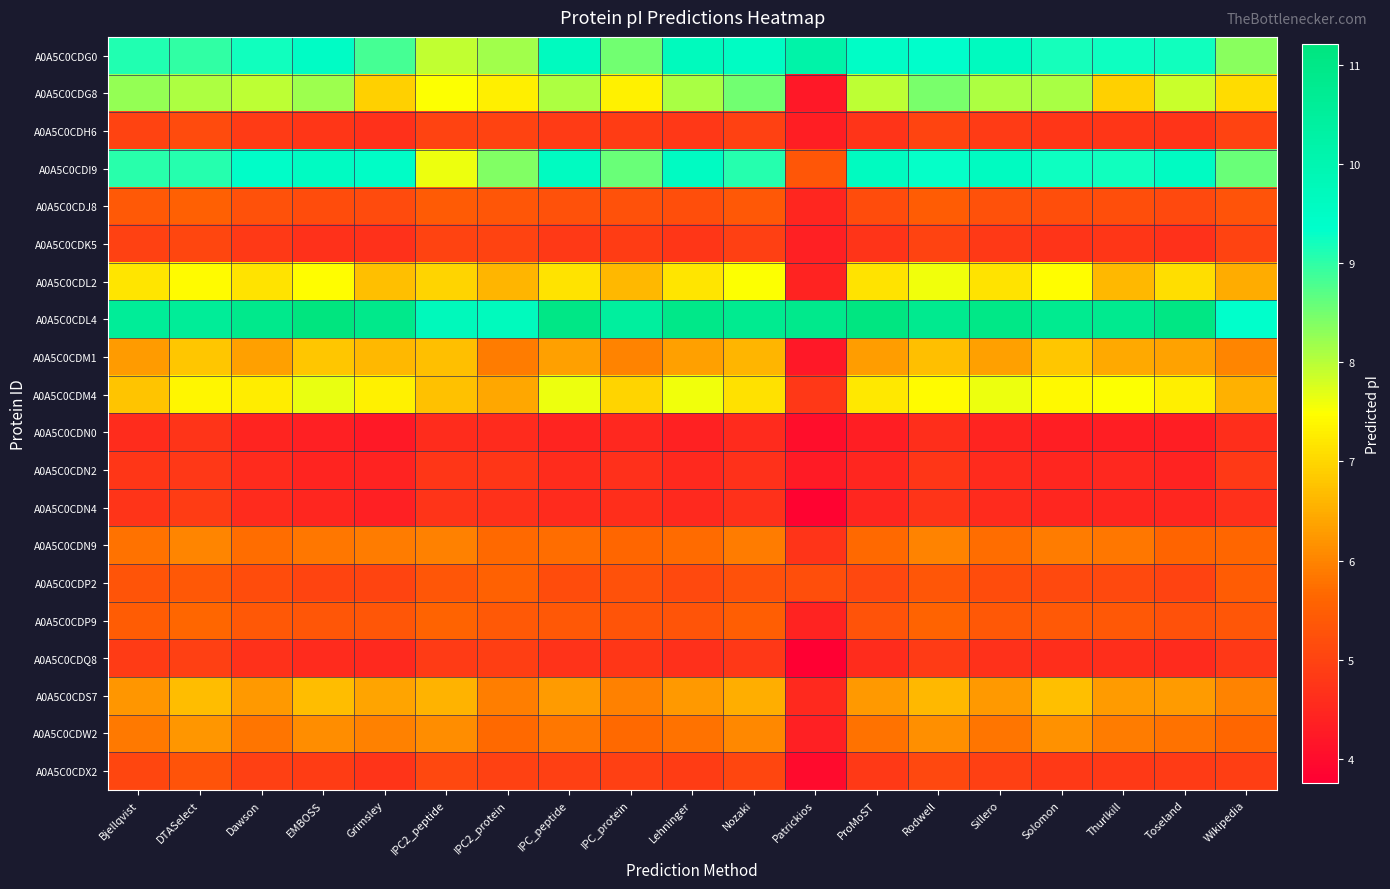

What is the total value across all series at Grimsley?

122.2